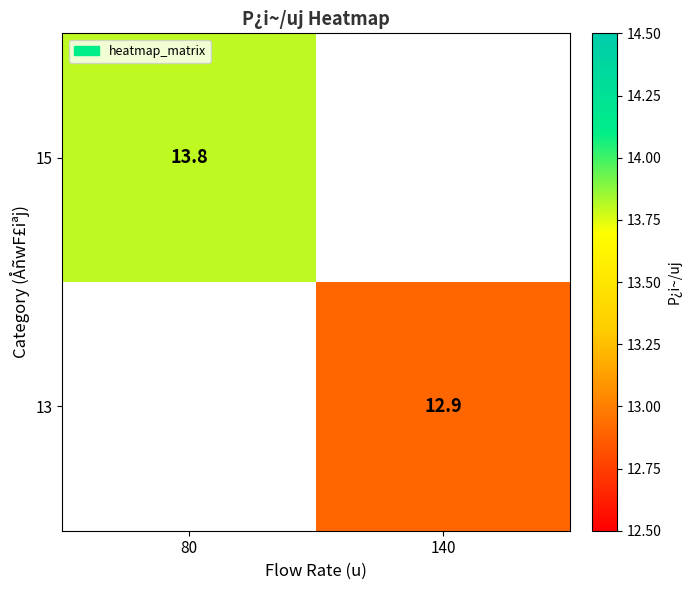

The 15 series shows 13.8 at 80. True or false?

True